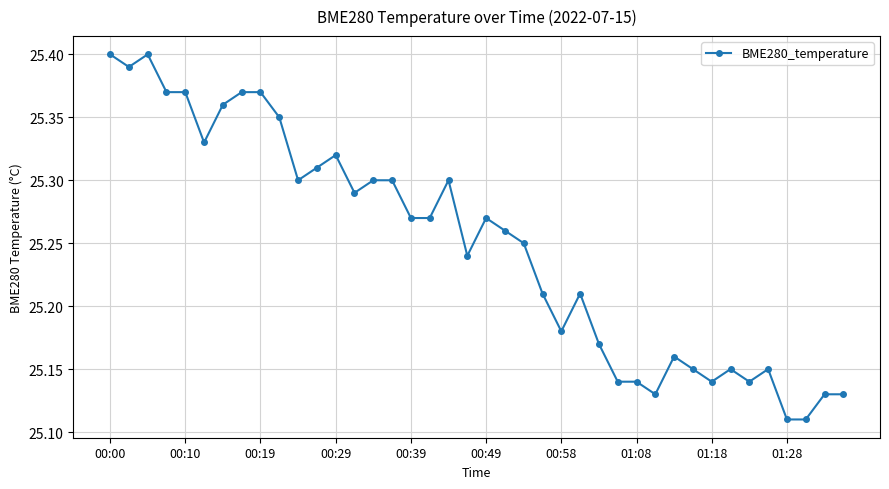

What is the sum of all values?

1009.9